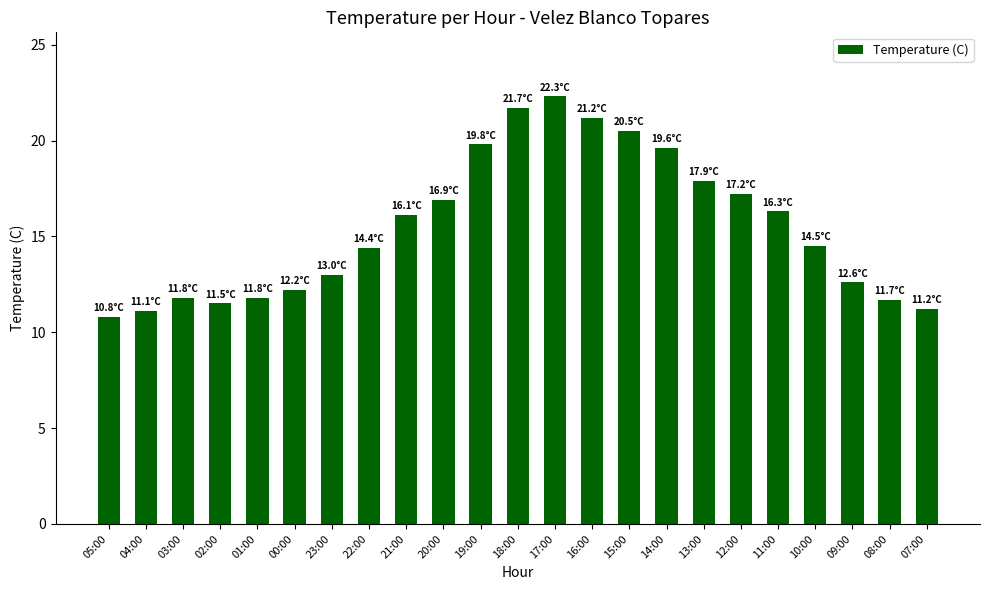

What position from the left is 00:00?

6